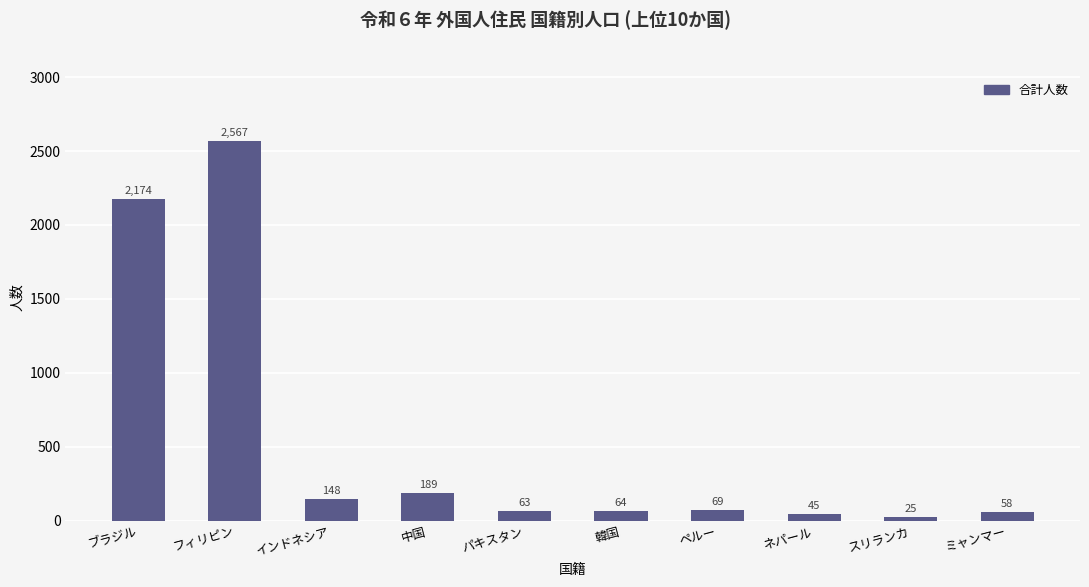

What is the change in value from 中国 to ミャンマー?

-131